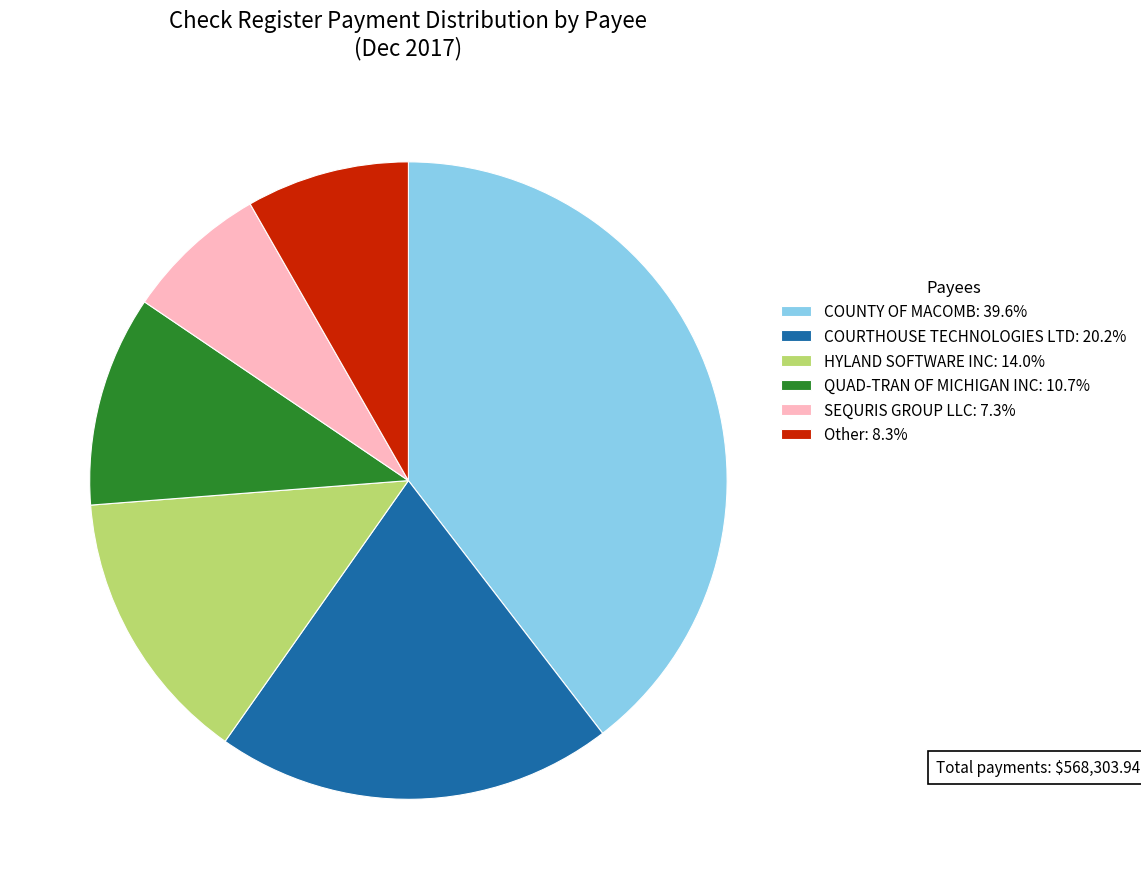

Is the sum of QUAD-TRAN OF MICHIGAN INC: 10.7% and HYLAND SOFTWARE INC: 14.0% greater than half?

No